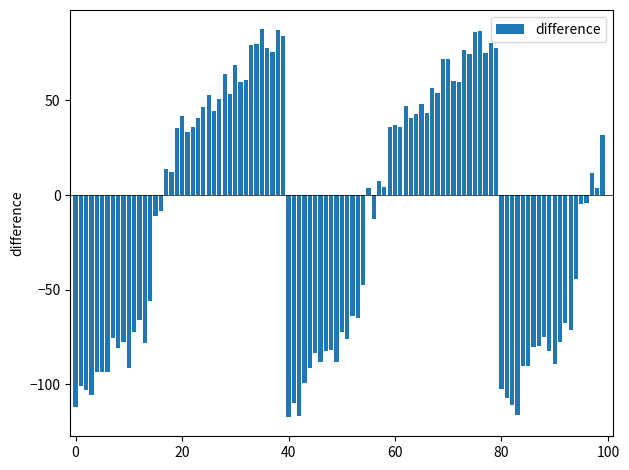

What is the greatest value displayed?

87.5